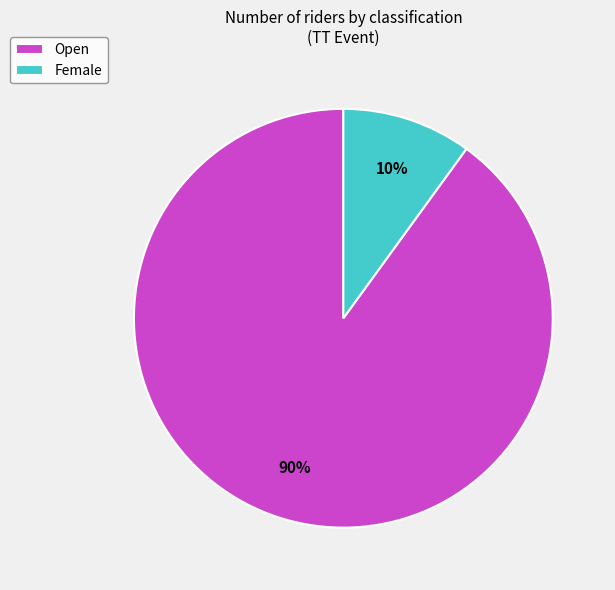

What is the ratio of the value at Female to the value at Open?

0.1